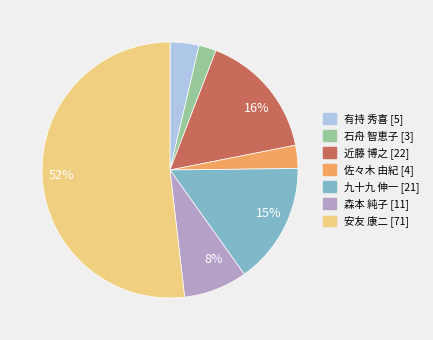

Does any single category account for the majority?

Yes